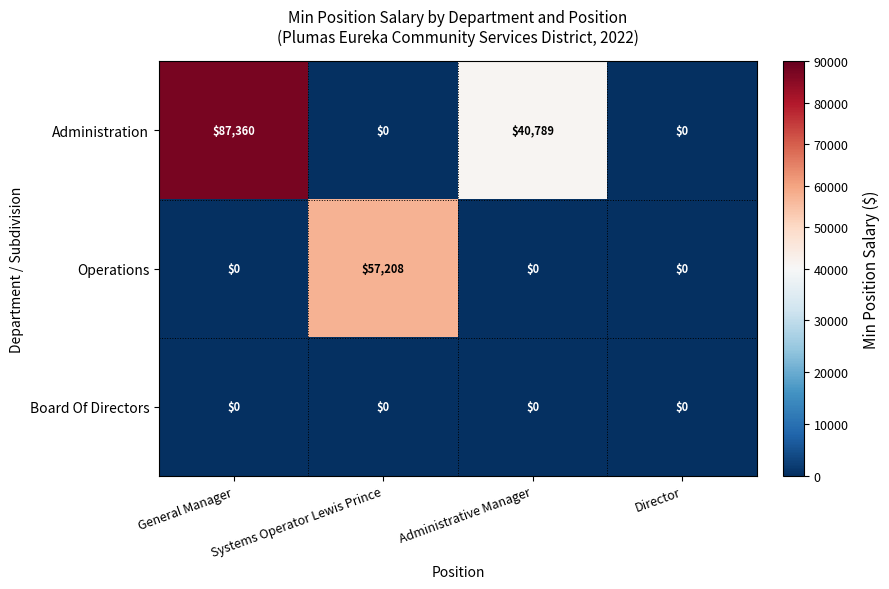

What is the spread (max minus min) of values at Administrative Manager?

40789